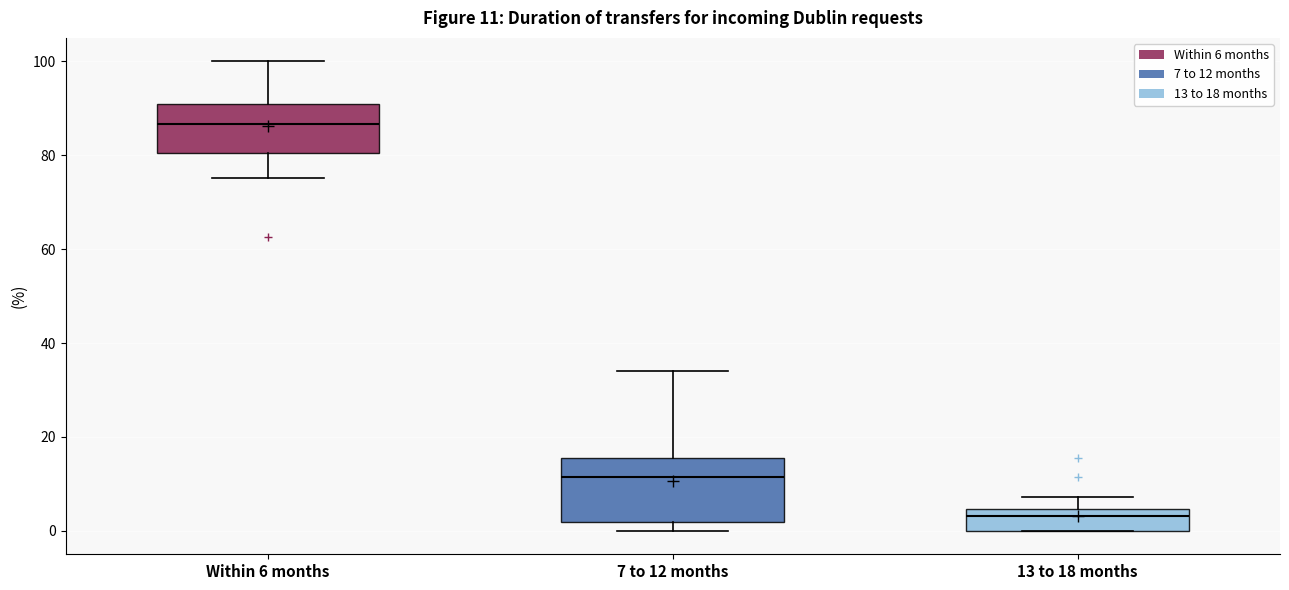

Which box is the tallest, from its lower edge to its upper edge?

7 to 12 months